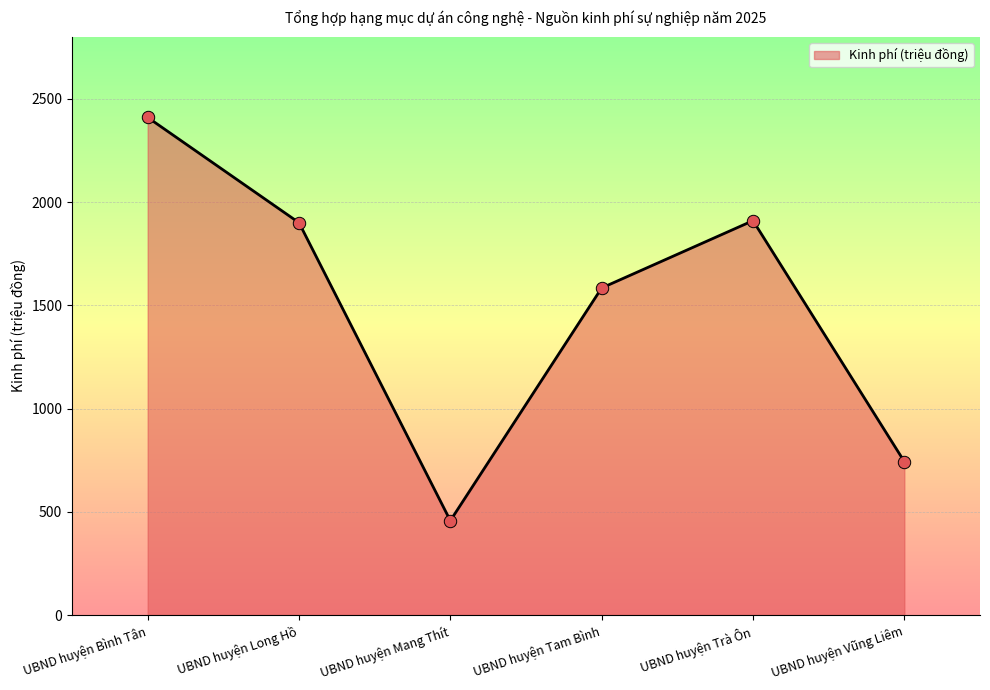

What is the change in value from UBND huyện Bình Tân to UBND huyện Trà Ôn?

-500